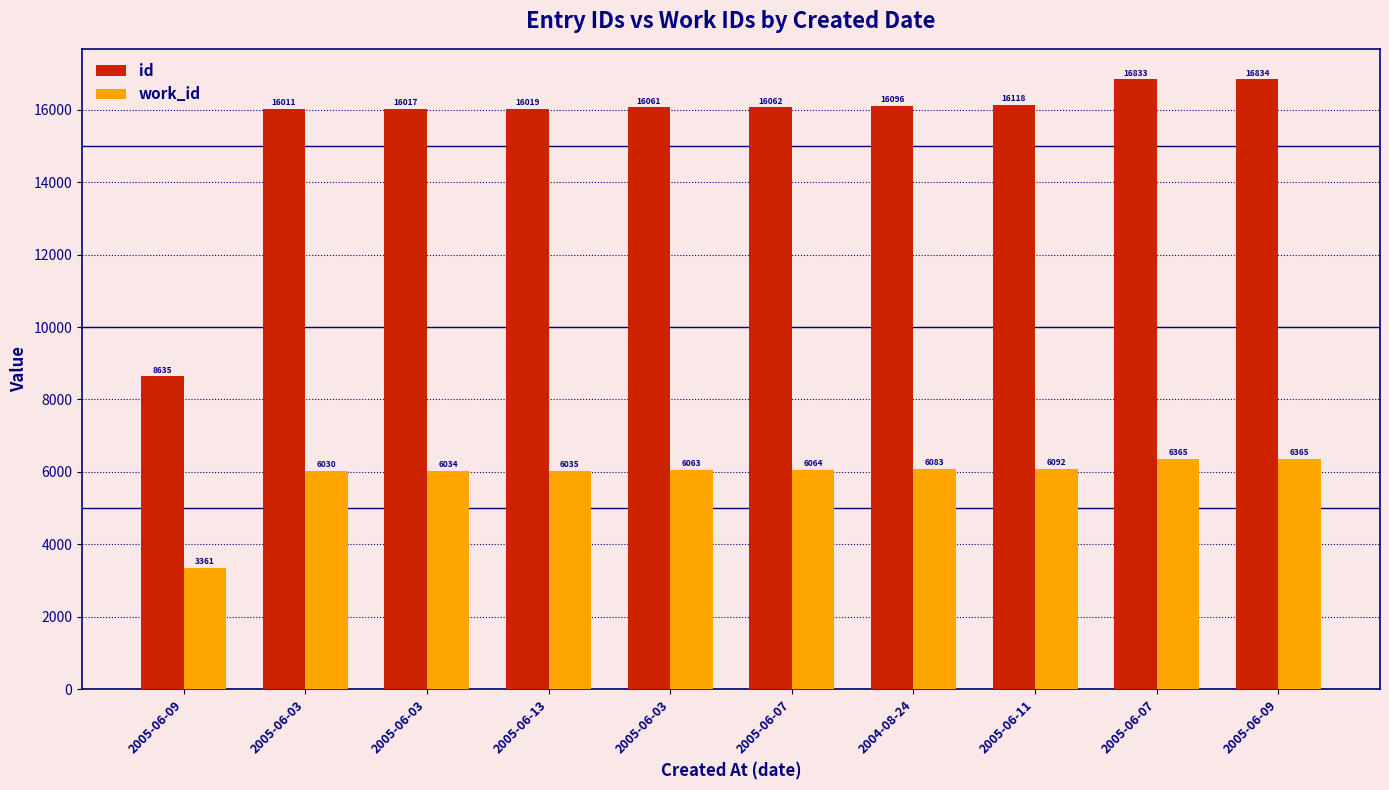

What is the difference between the maximum and minimum values in the work_id series?

3004